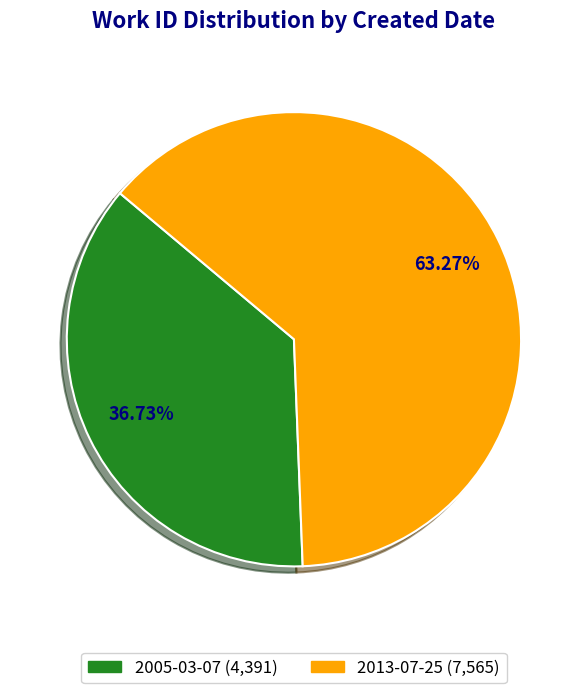

The 2013-07-25 slice represents 55% of the pie. True or false?

False